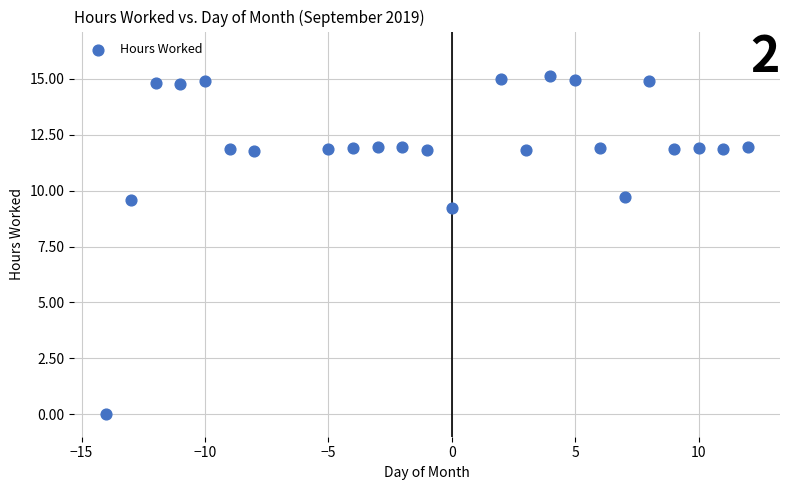

What is the range of X values (max minus min)?

26.0